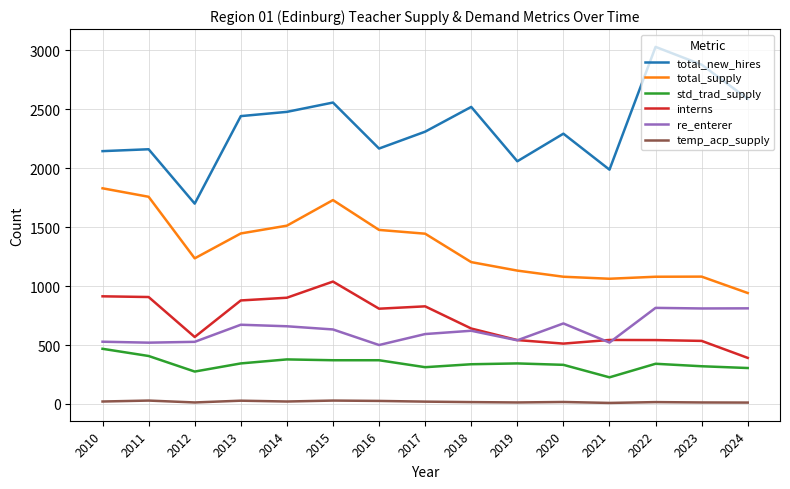

Is the value of total_new_hires at 2015 greater than the value of interns at 2016?

Yes